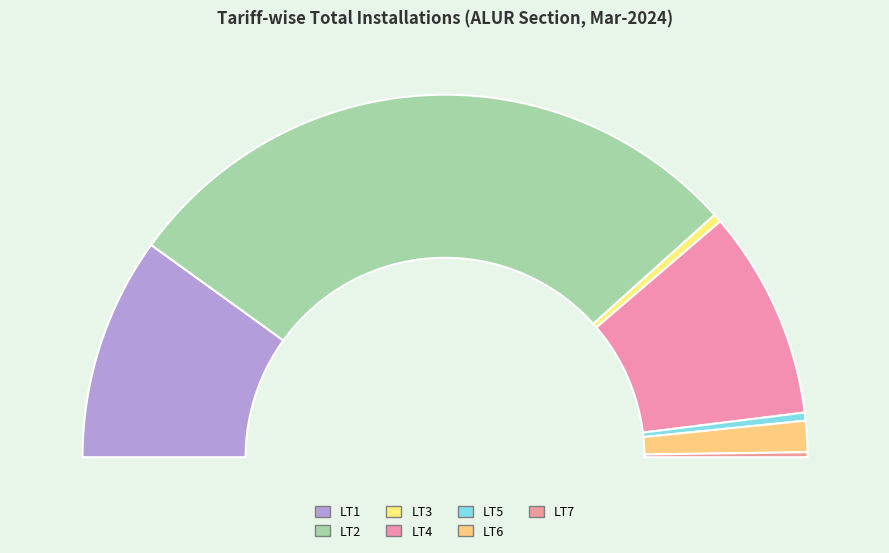

Count the number of slices in the pie.

7